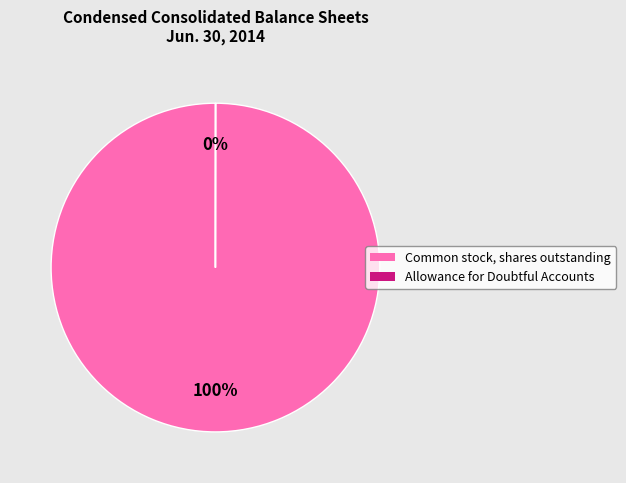

What is the largest slice in the pie chart?

Common stock, shares outstanding